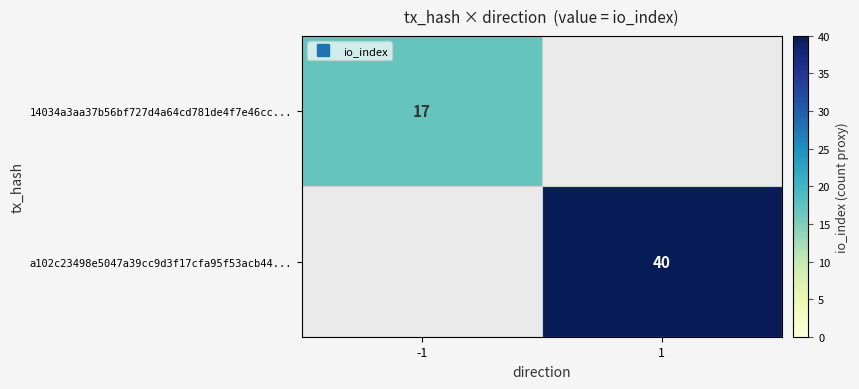

The a102c23498e5047a39cc9d3f17cfa95f53acb44... series shows 40 at 1. True or false?

True